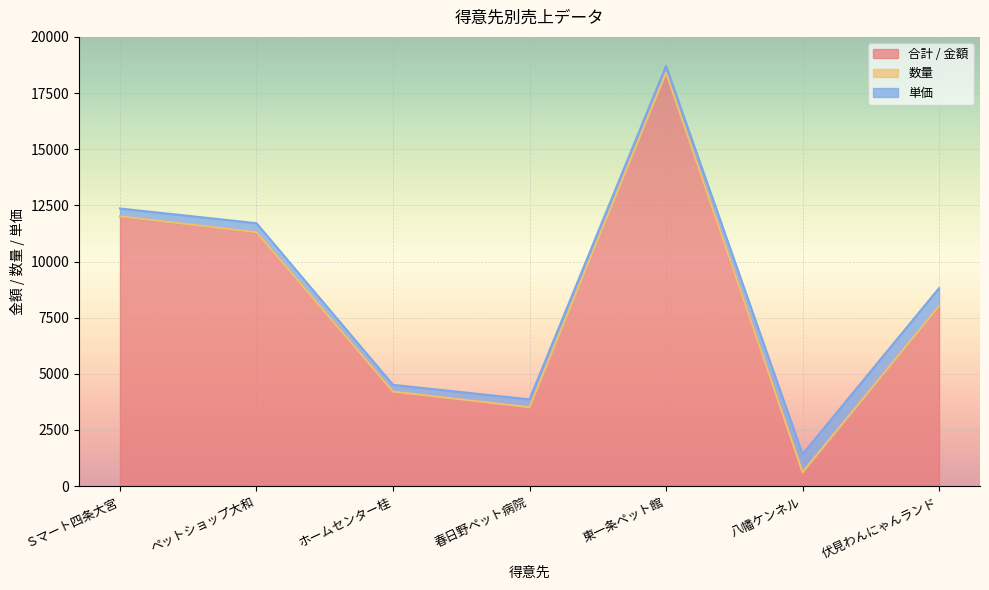

Where is the first local maximum for 数量?

春日野ペット病院